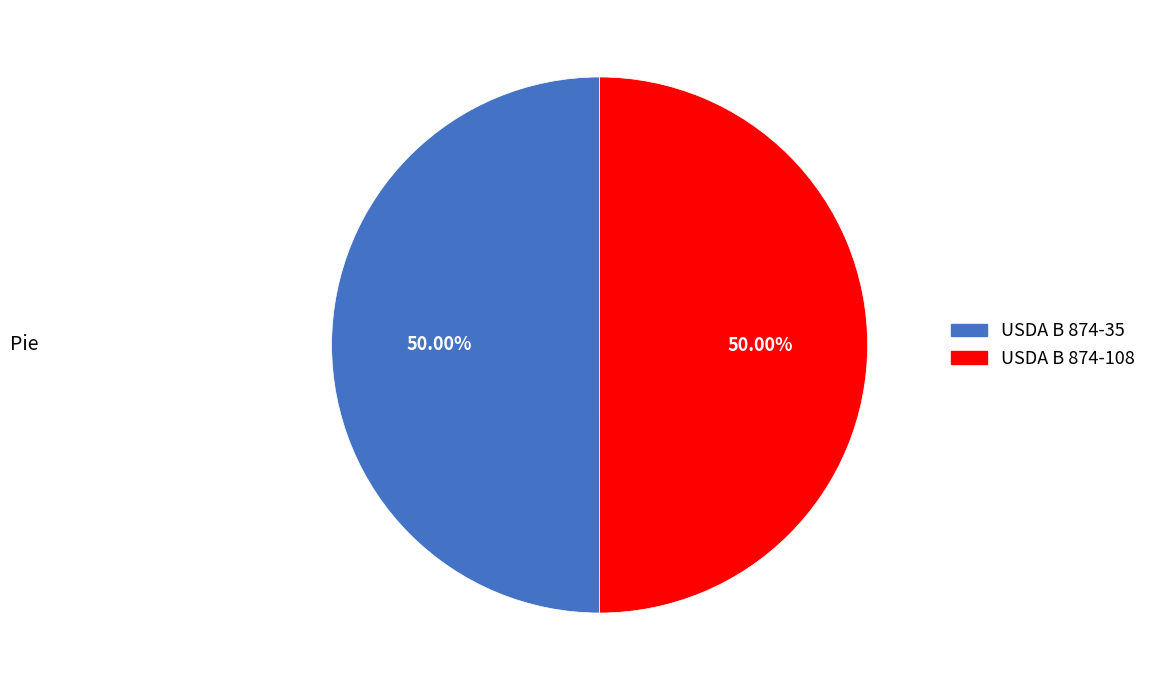

Is it true that USDA B 874-108 is 50% of the pie?

True